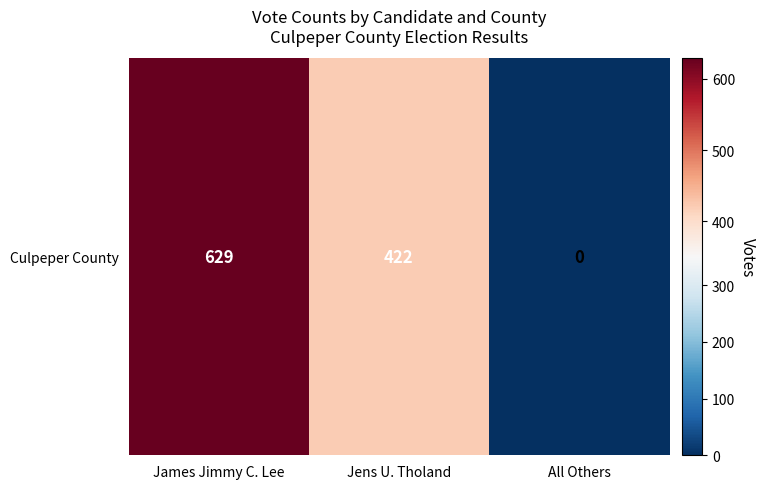

The value at Jens U. Tholand is 422. True or false?

True